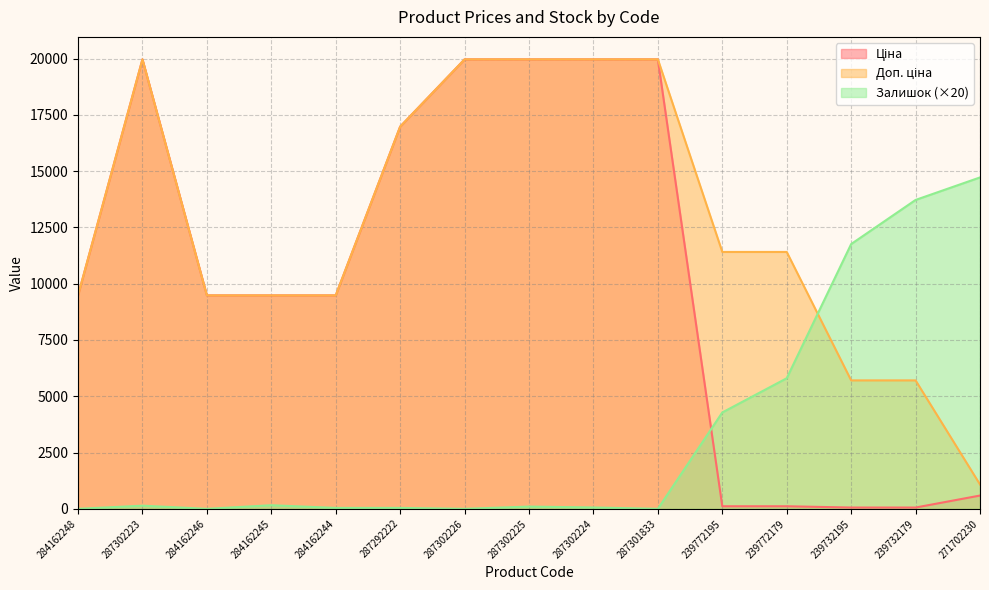

True or false: Ціна has a value of 114.1 at 239772195.

True